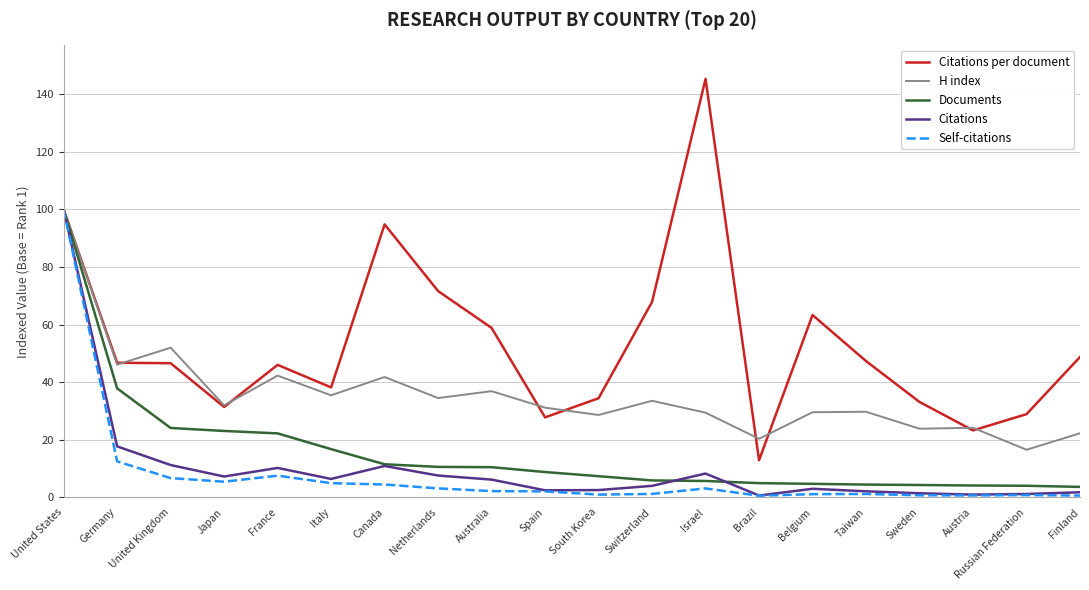

What is the highest value of the Self-citations series?

100.0